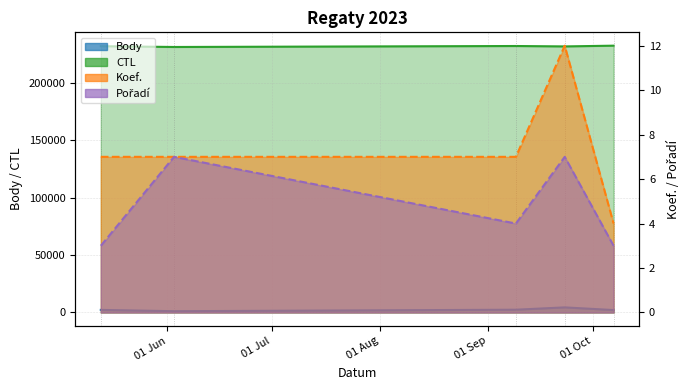

What is the difference between the second highest and minimum values in the Koef. series?

3